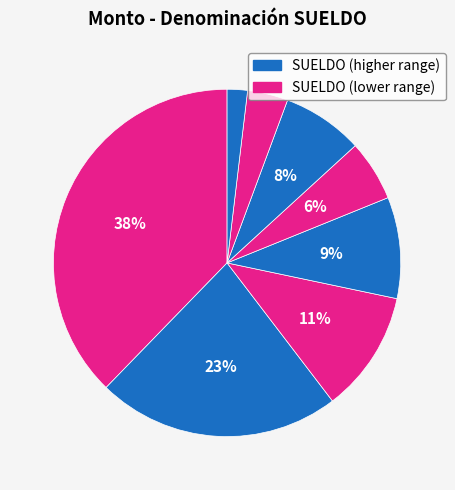

Is there any slice that represents more than half of the pie?

No